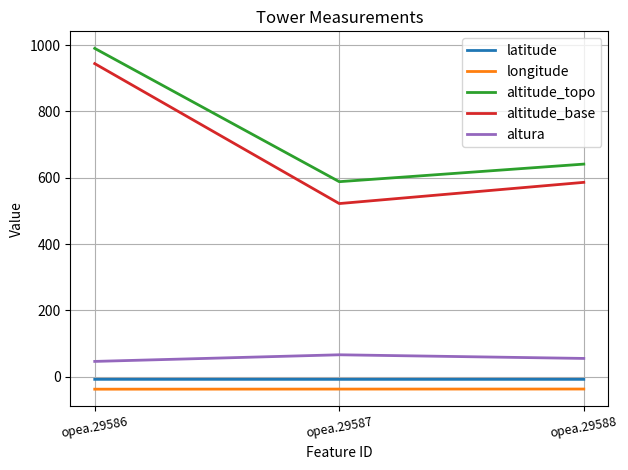

The altitude_topo series shows 588.0 at opea.29587. True or false?

True